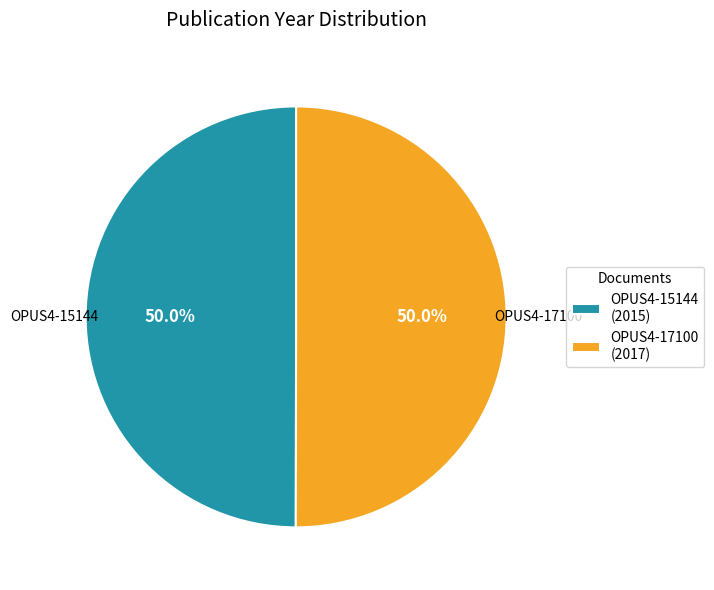

What is the ratio of the value at OPUS4-17100 to the value at OPUS4-15144?

1.0